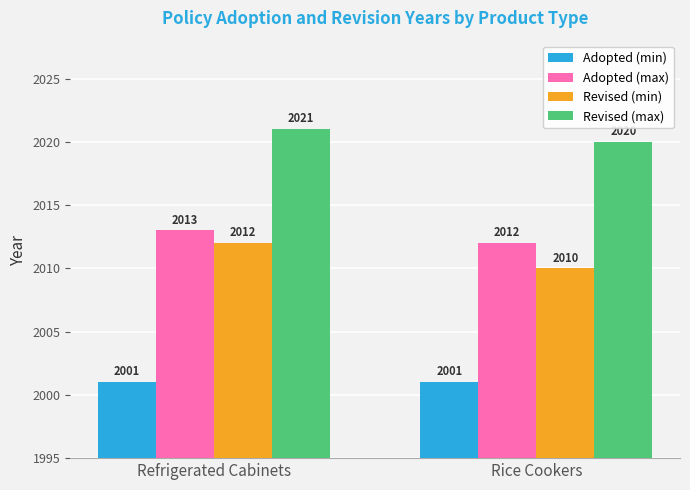

What is the total value across all series at Refrigerated Cabinets?

8047